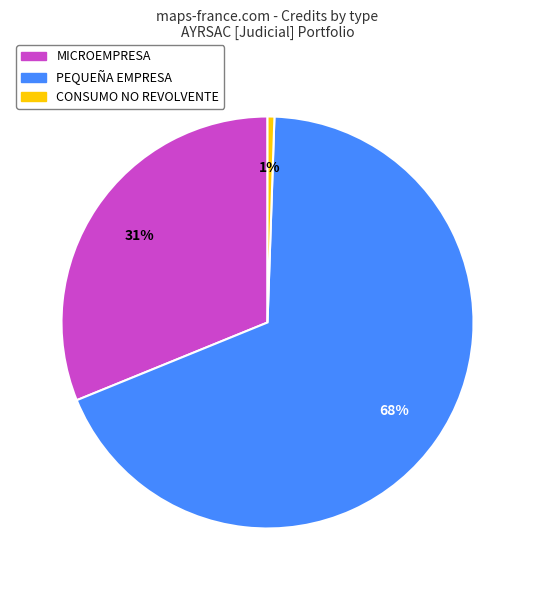

Rank the categories by value from lowest to highest.

CONSUMO NO REVOLVENTE, MICROEMPRESA, PEQUEÑA EMPRESA